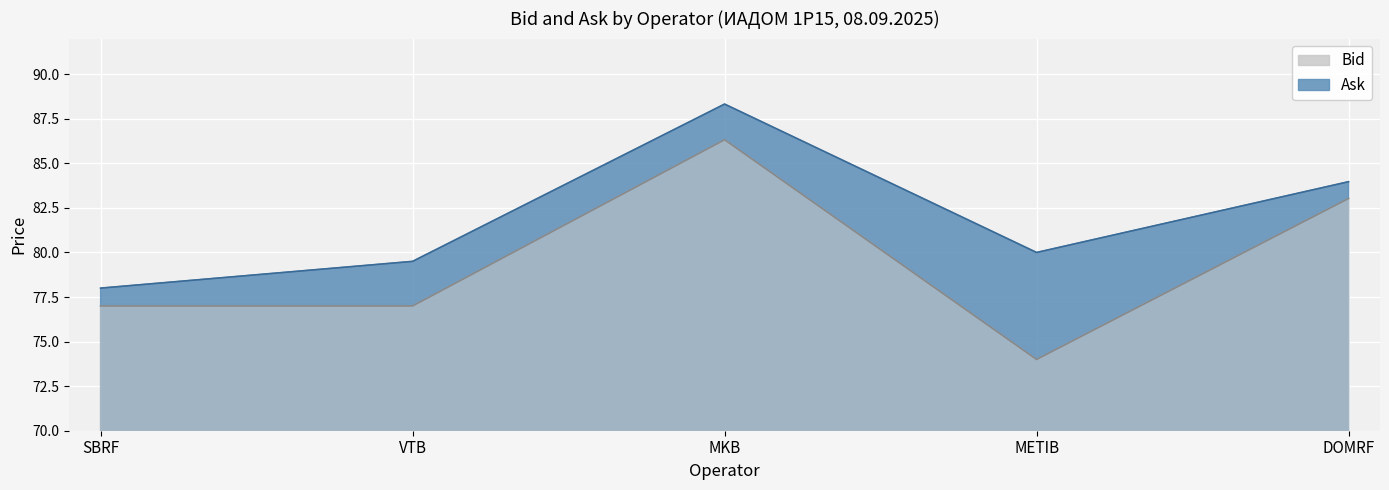

Where does the Bid series first go above 77?

MKB